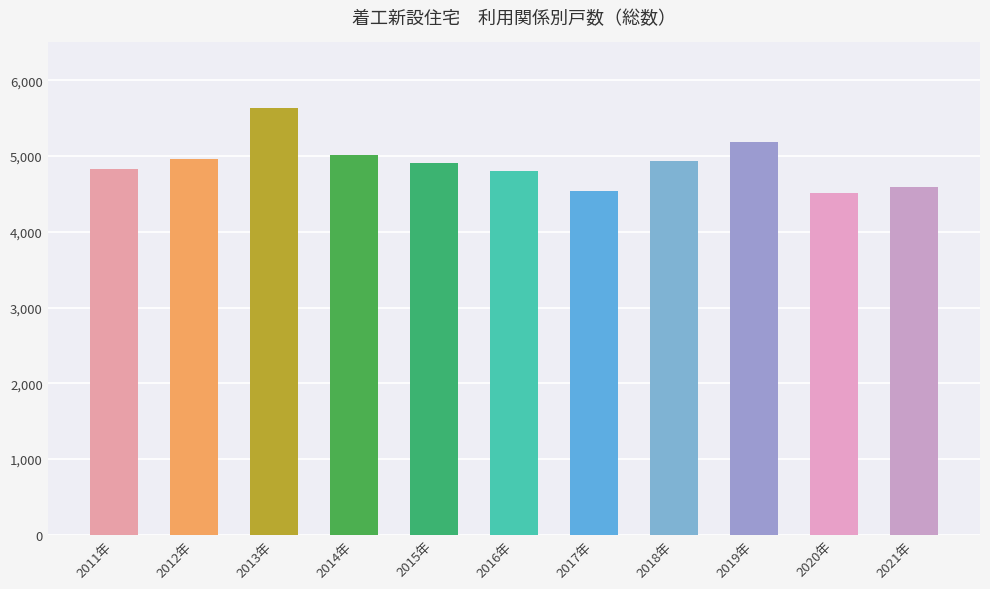

What is the label of the 2nd bar from the right?

2020年